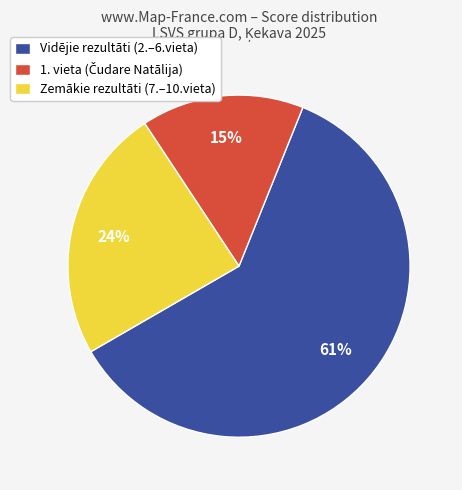

How many segments does this pie chart have?

3